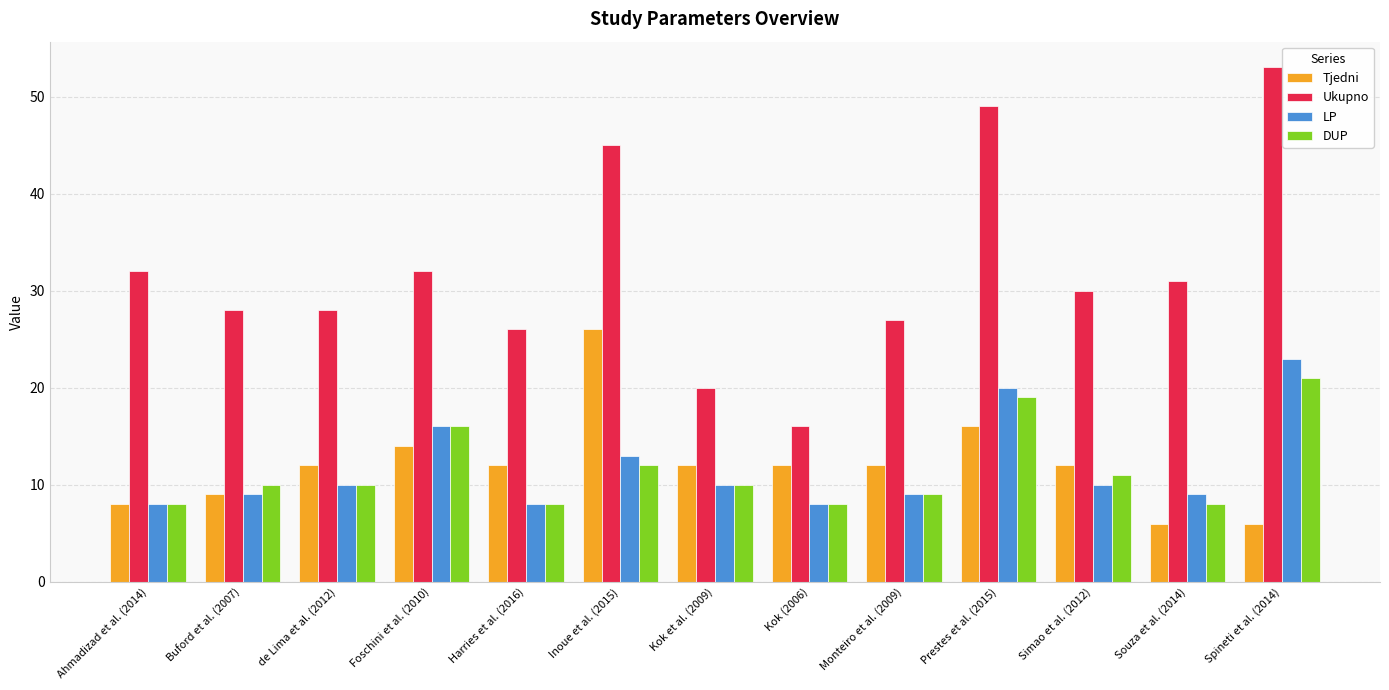

Are the bars horizontal?

No